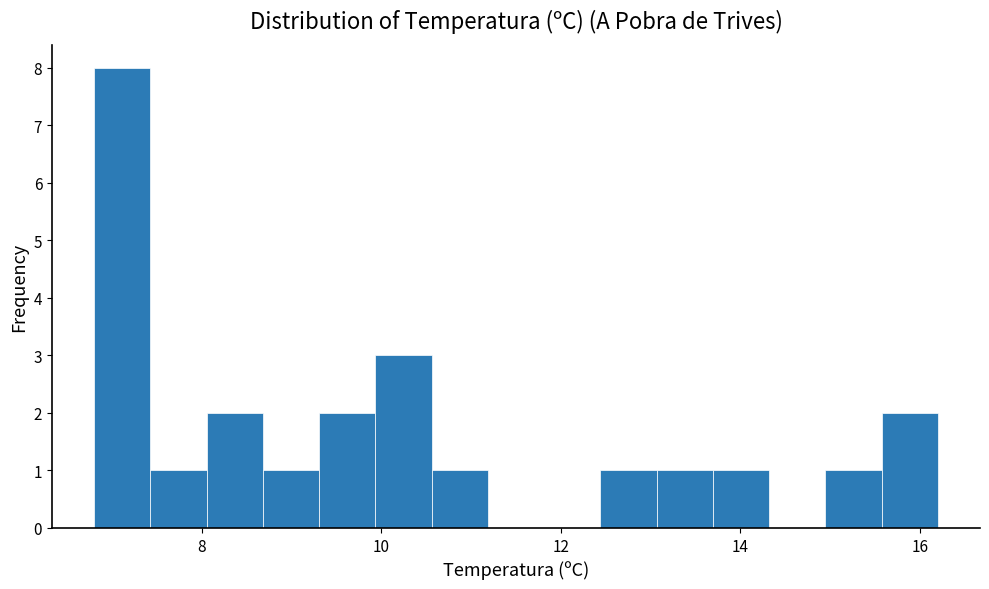

Around what value on the x-axis is the tallest bar? Give the approximate position of its centre, as read against the axis.

7.2